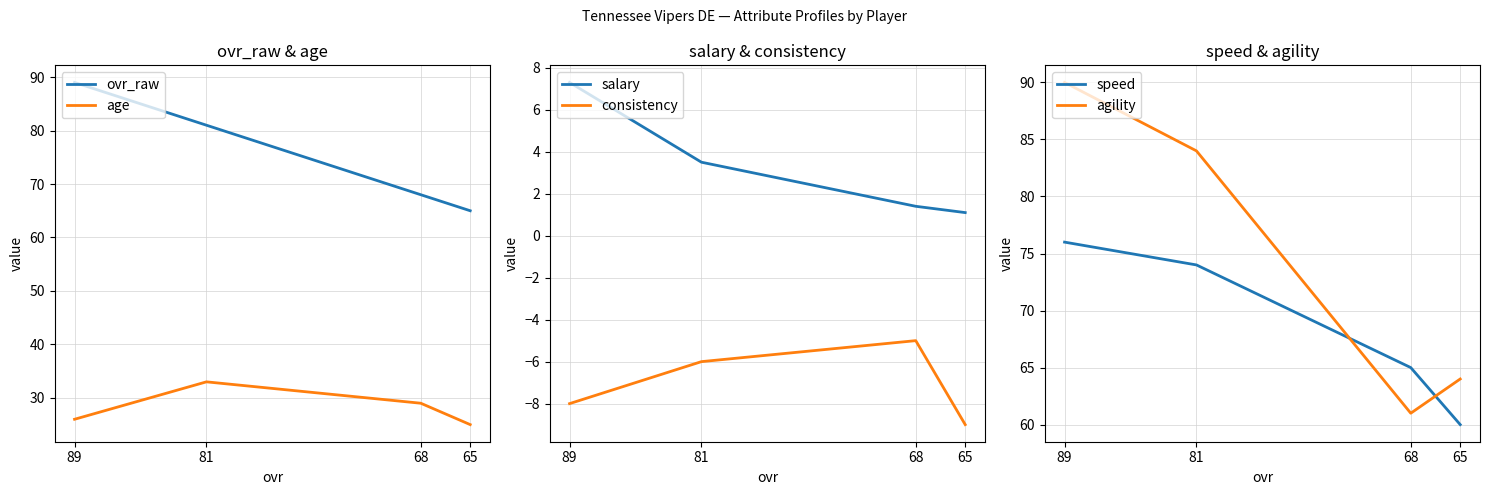

True or false: consistency and ovr_raw intersect in this chart.

False